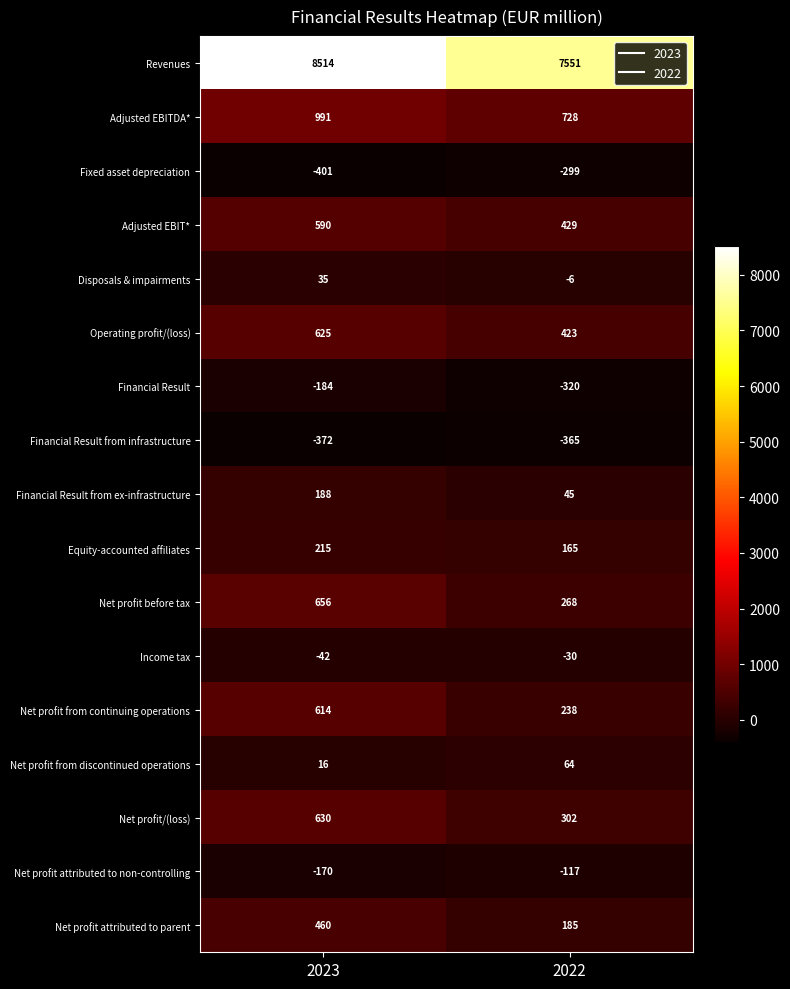

True or false: Fixed asset depreciation has a value of -702 at 2023.

False